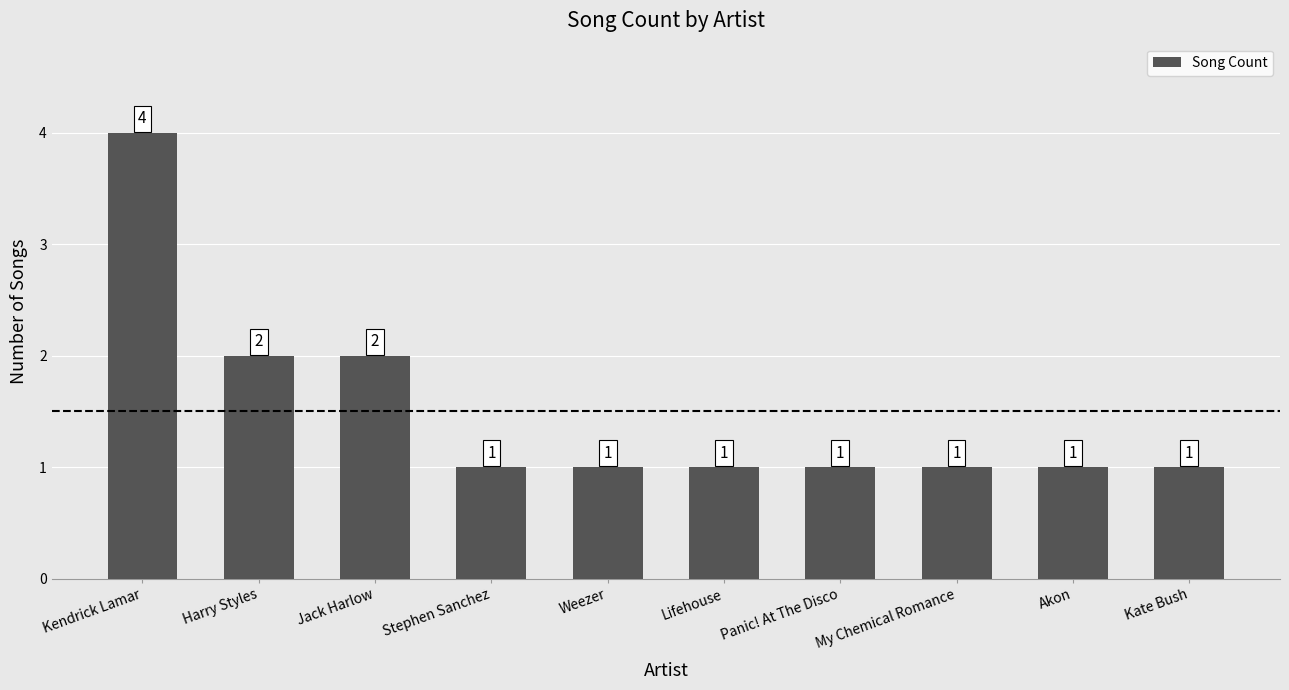

What value does the data have at Lifehouse?

1